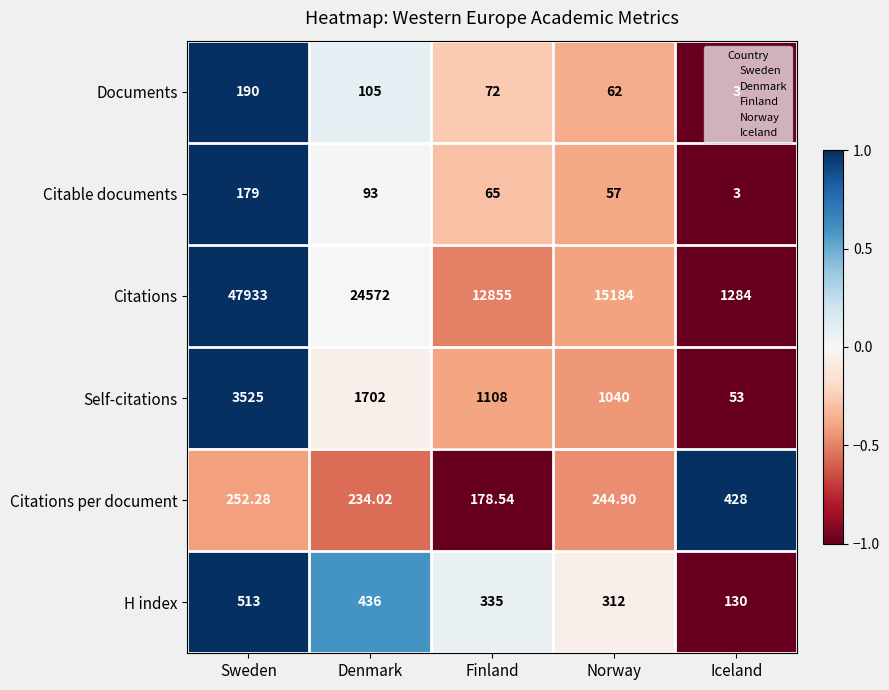

How many categories are shown in the chart?

5